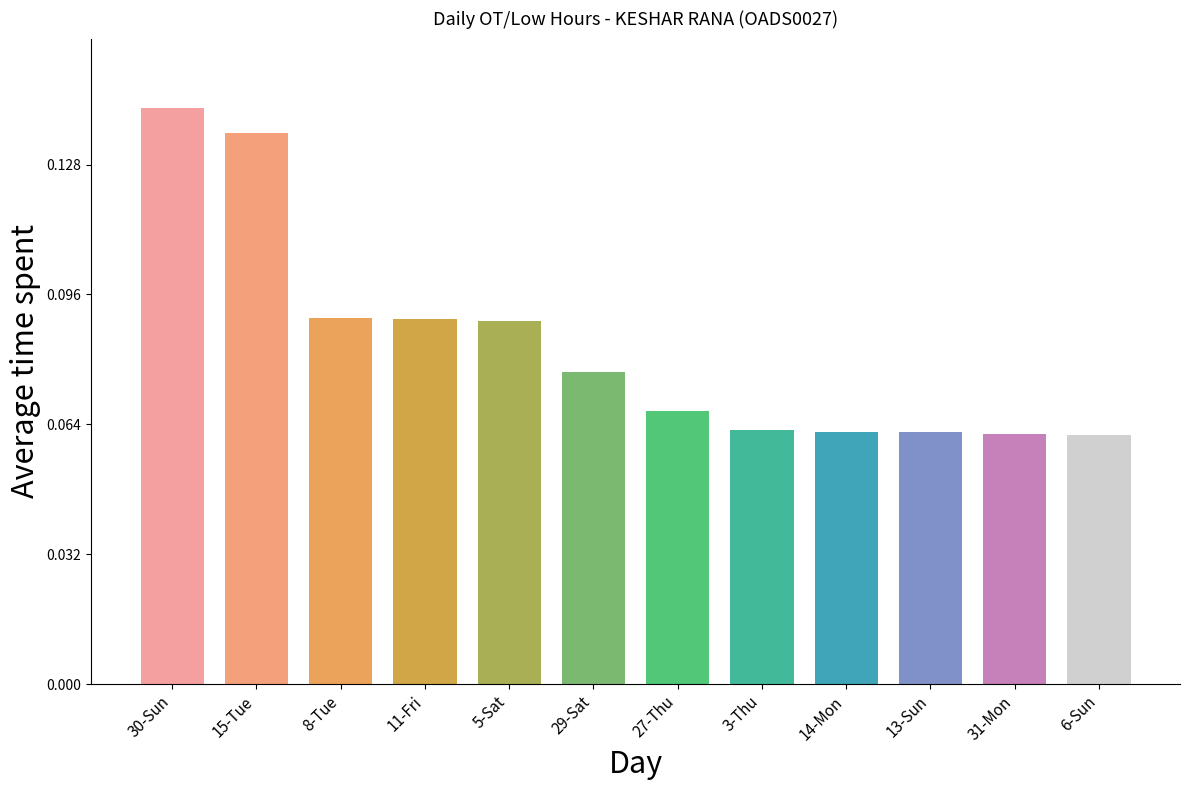

List the labels in order of value, smallest first.

6-Sun, 31-Mon, 13-Sun, 14-Mon, 3-Thu, 27-Thu, 29-Sat, 5-Sat, 11-Fri, 8-Tue, 15-Tue, 30-Sun